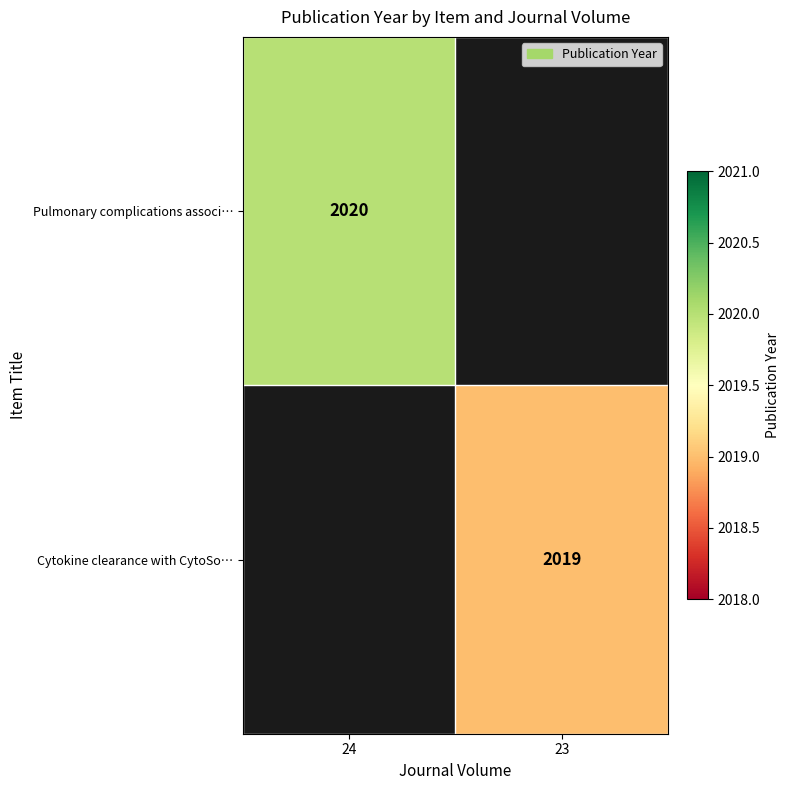

True or false: Pulmonary complications associ… has a value of 843 at 24.

False